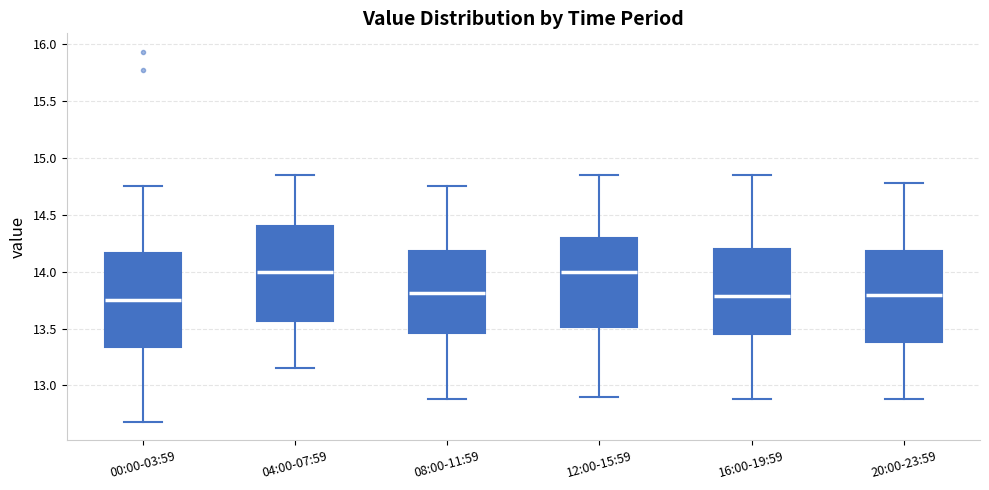

Reading left to right, transcribe this box plot: for each box, give where its median line is, the range the box spans, and where its two whiskers end, as read against the y-axis. The values are not printed on the chart, so give them approximately, as read against the axis.

00:00-03:59: median 13.75, box 13.35 to 14.15, whiskers 12.70 to 14.75
04:00-07:59: median 14.00, box 13.55 to 14.40, whiskers 13.15 to 14.85
08:00-11:59: median 13.80, box 13.45 to 14.20, whiskers 12.90 to 14.75
12:00-15:59: median 14.00, box 13.50 to 14.30, whiskers 12.90 to 14.85
16:00-19:59: median 13.80, box 13.45 to 14.20, whiskers 12.90 to 14.85
20:00-23:59: median 13.80, box 13.40 to 14.20, whiskers 12.90 to 14.80